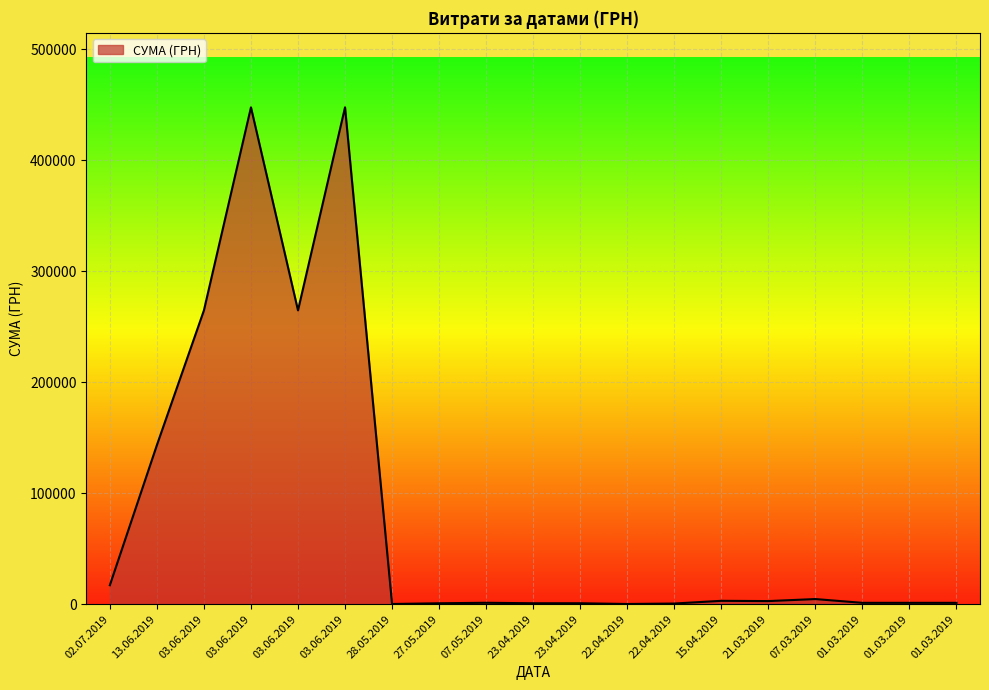

What is the average value?

84393.9